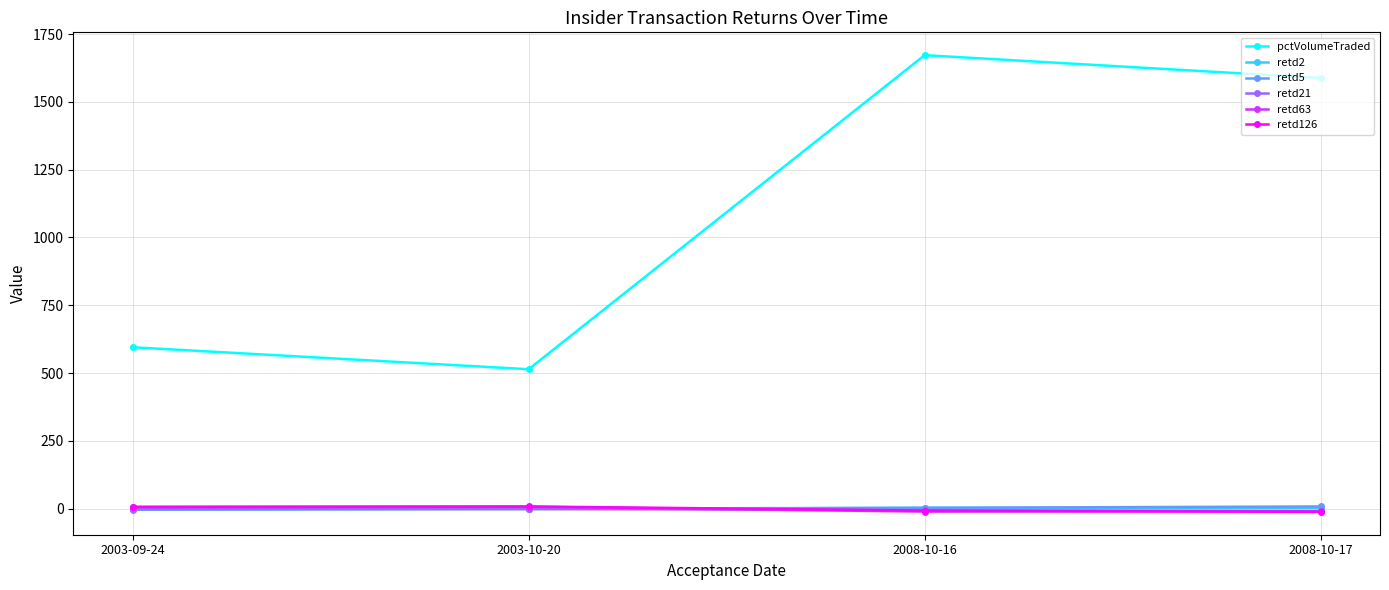

True or false: pctVolumeTraded and retd21 cross at least once.

False